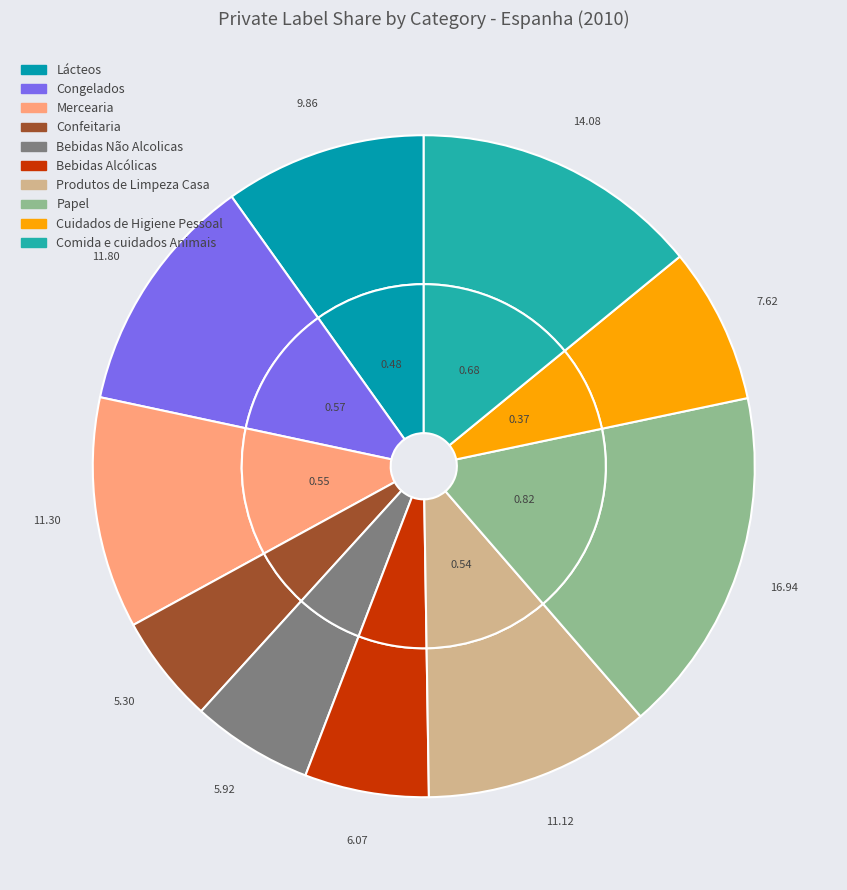

Which has a higher value, Bebidas Não Alcolicas or Cuidados de Higiene Pessoal?

Cuidados de Higiene Pessoal